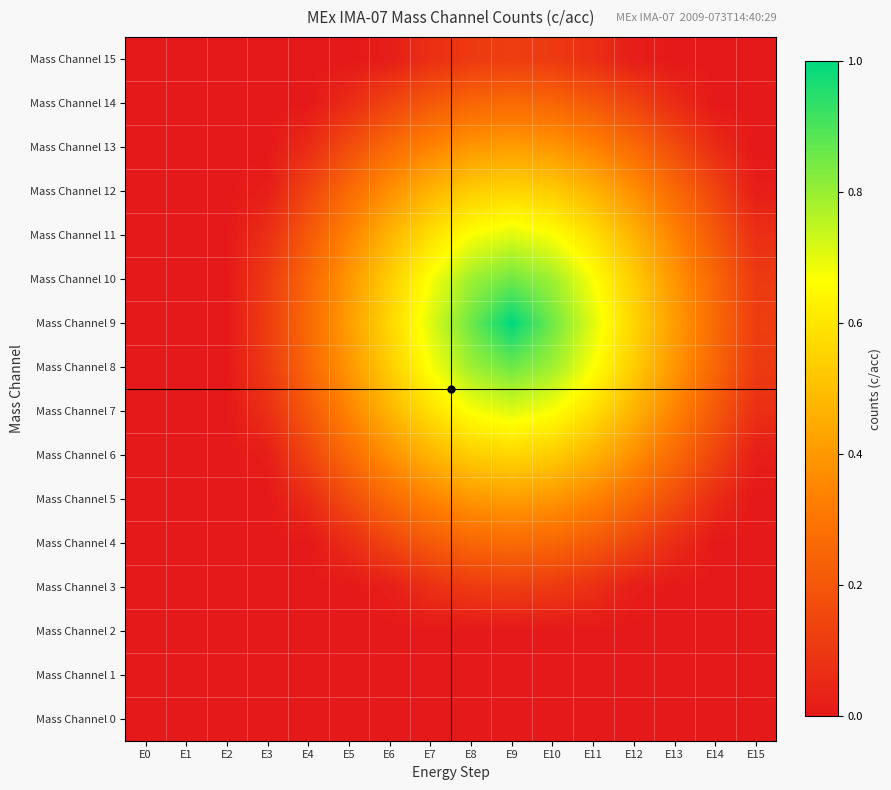

Which series has the widest spread of values?

Mass Channel 9